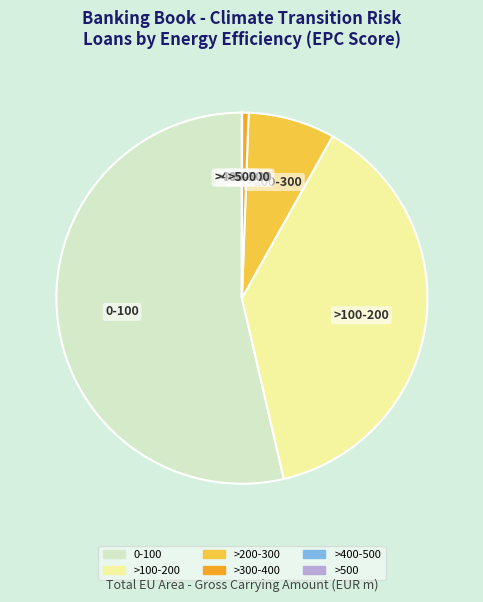

Between >200-300 and >100-200, which is larger?

>100-200